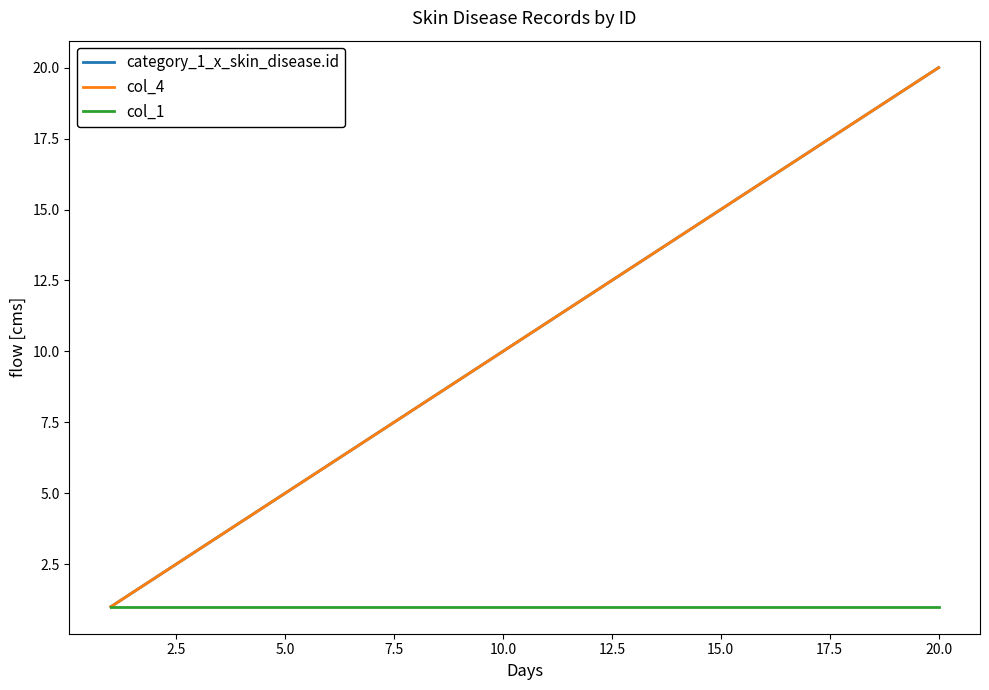

True or false: category_1_x_skin_disease.id and col_1 cross at least once.

False